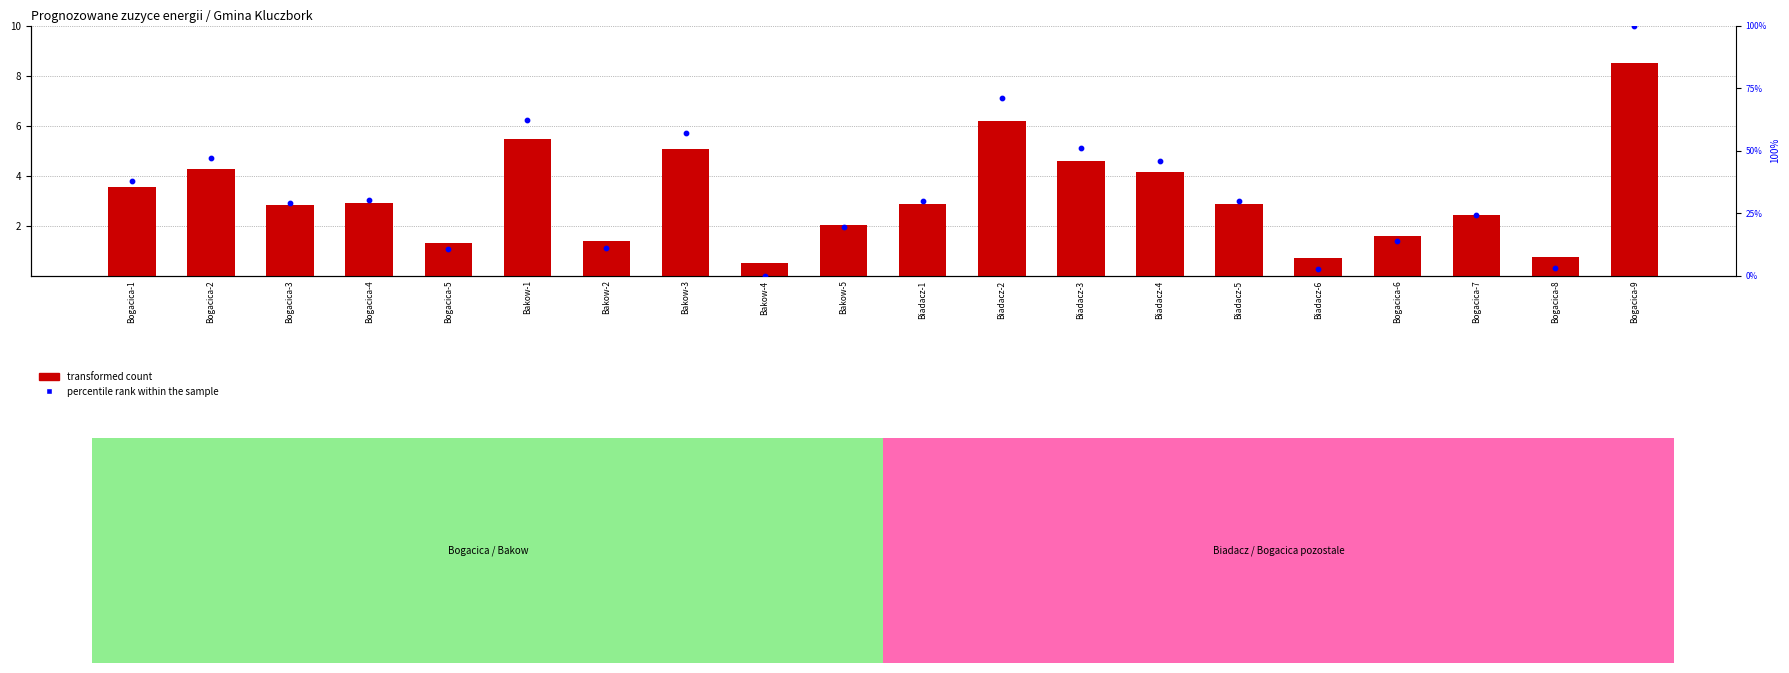

Is the value of percentile rank within the sample at Bakow-1 greater than the value of transformed count at Bogacica-4?

Yes